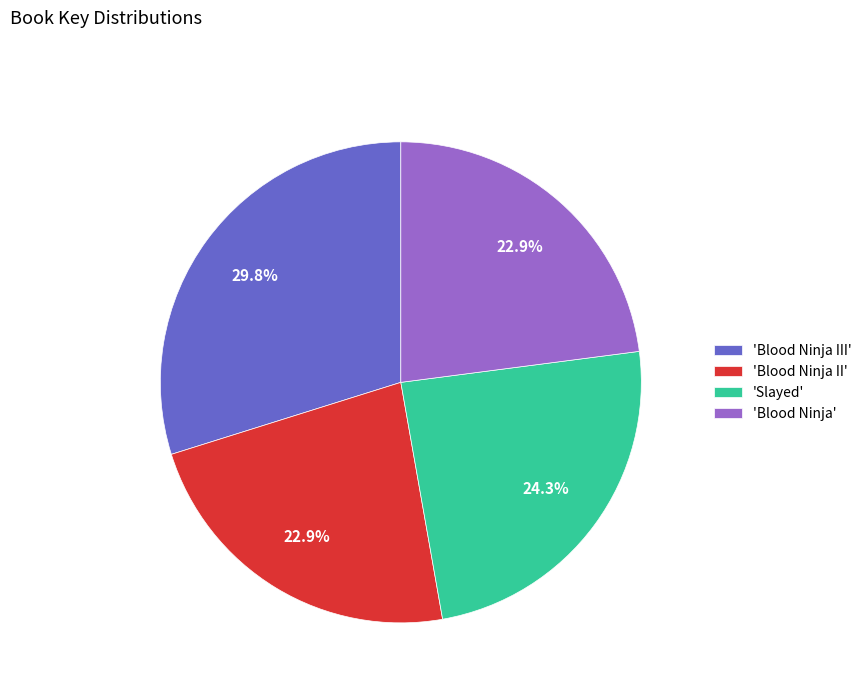

To the nearest percent, what is the difference between the largest and smallest slice percentages?

7%